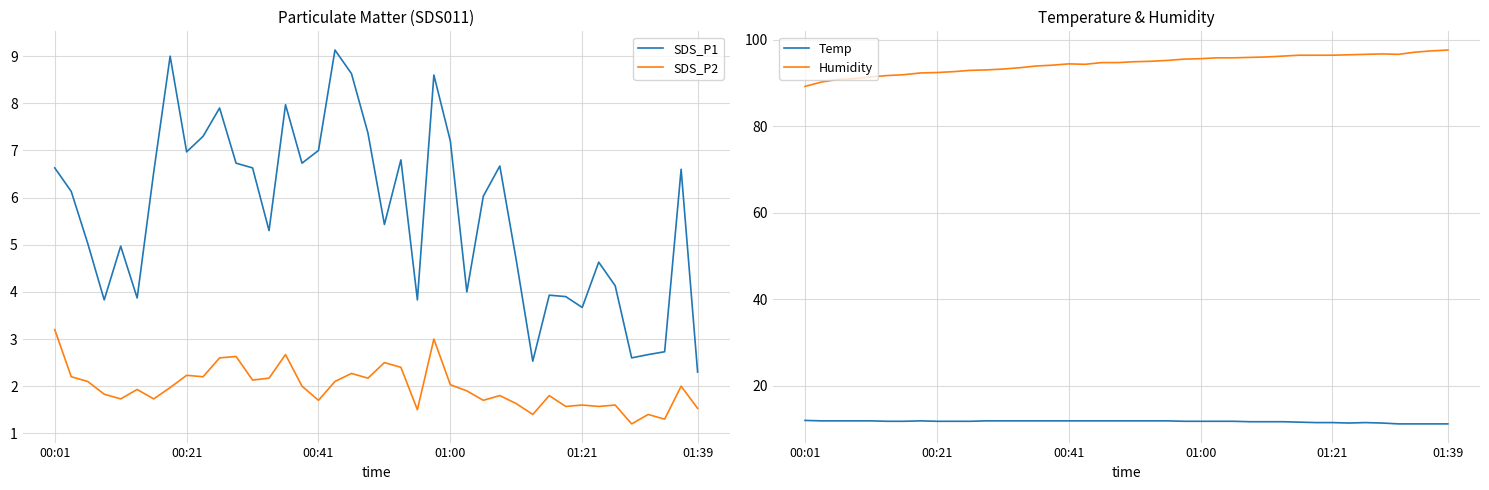

True or false: Humidity and SDS_P1 cross at least once.

False